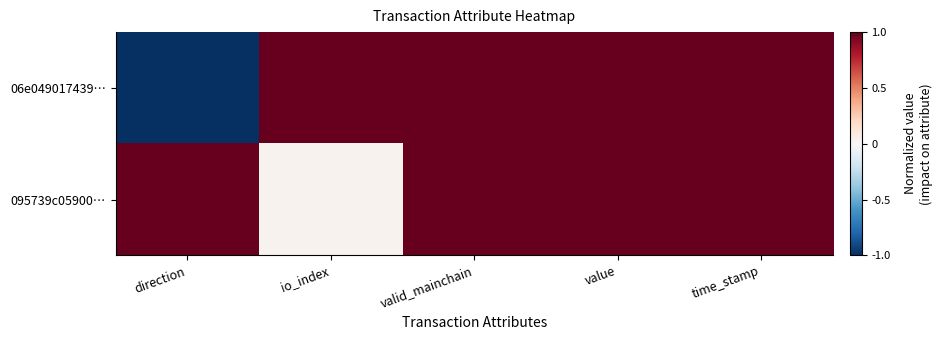

Between valid_mainchain and value, which is larger?

valid_mainchain